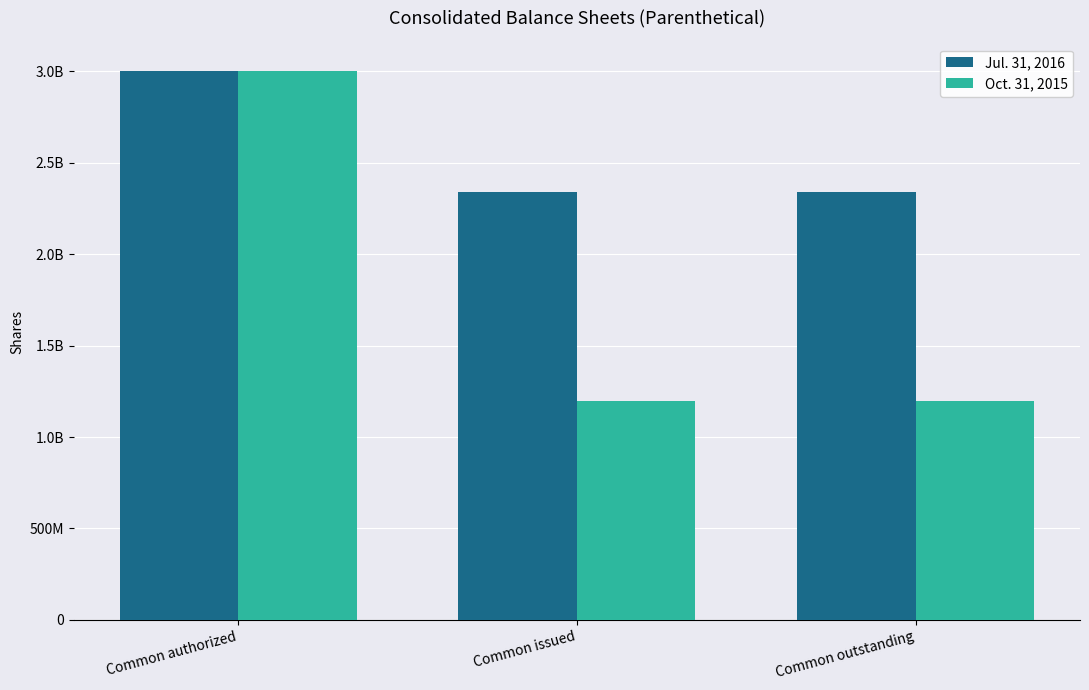

What are all the series names shown in the legend?

Jul. 31, 2016, Oct. 31, 2015